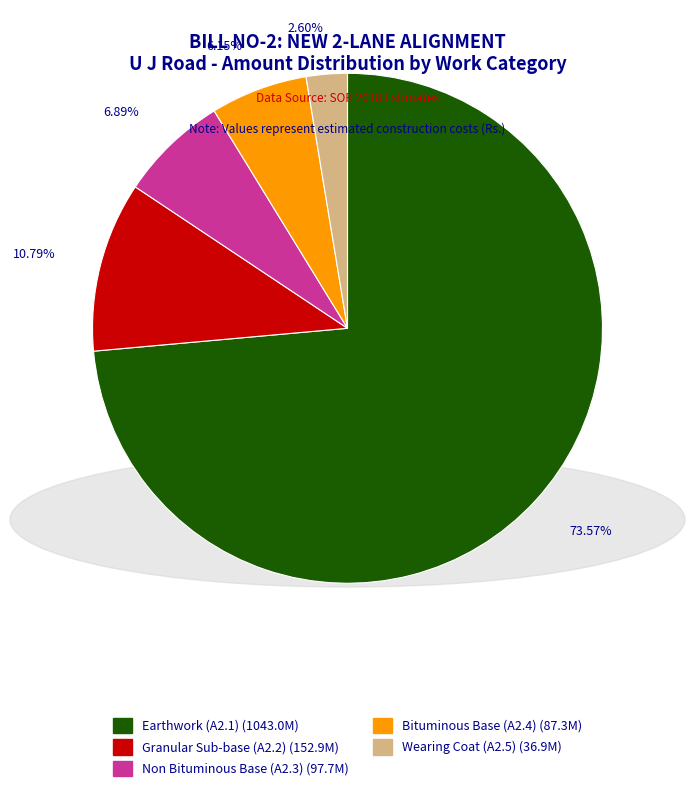

Is there any slice that represents more than half of the pie?

Yes